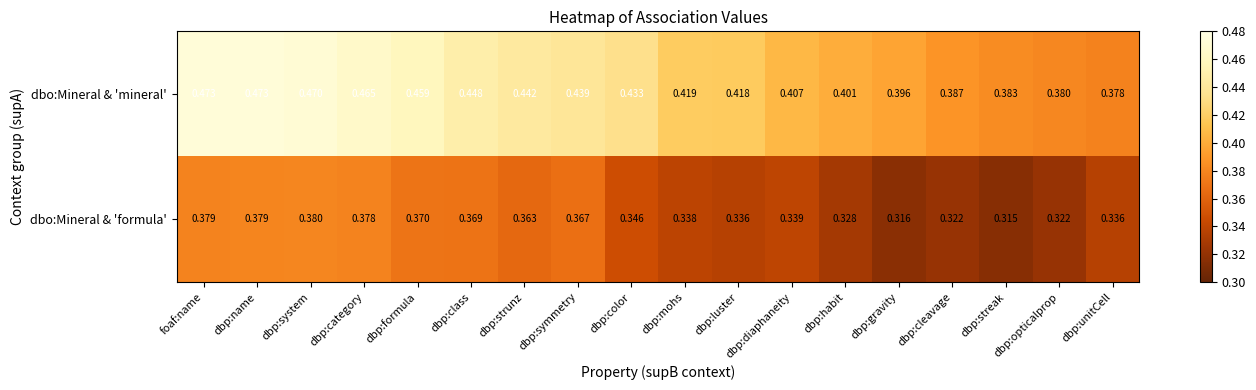

Where is dbo:Mineral & 'formula' nearest to the value 0?

dbp:streak